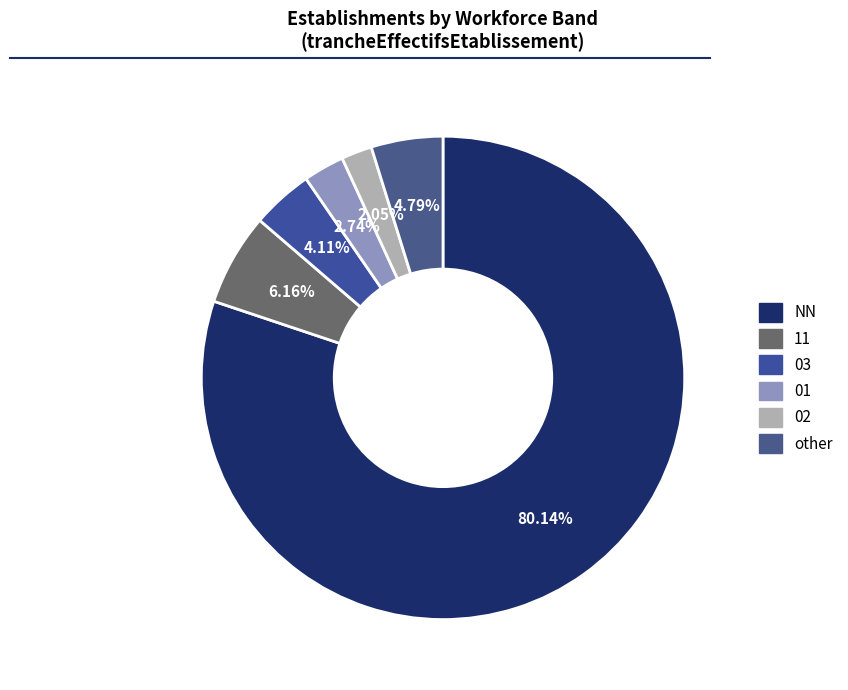

Which slice represents more than half of the pie?

NN